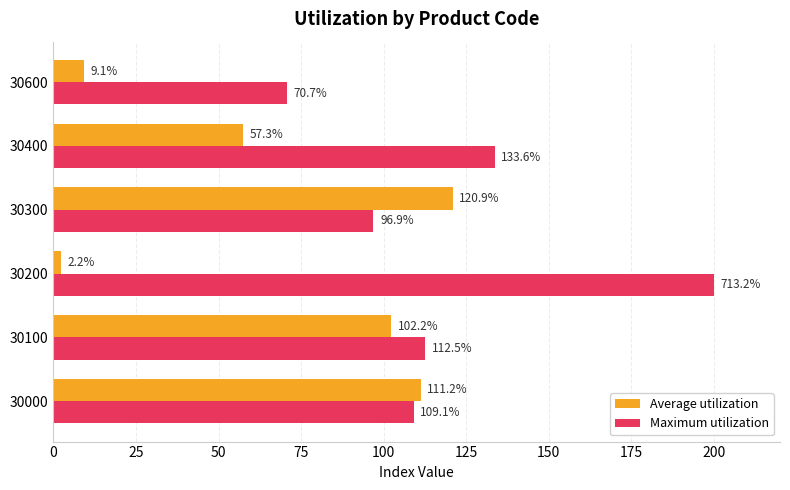

List the series in order of their peak value, lowest first.

Average utilization, Maximum utilization